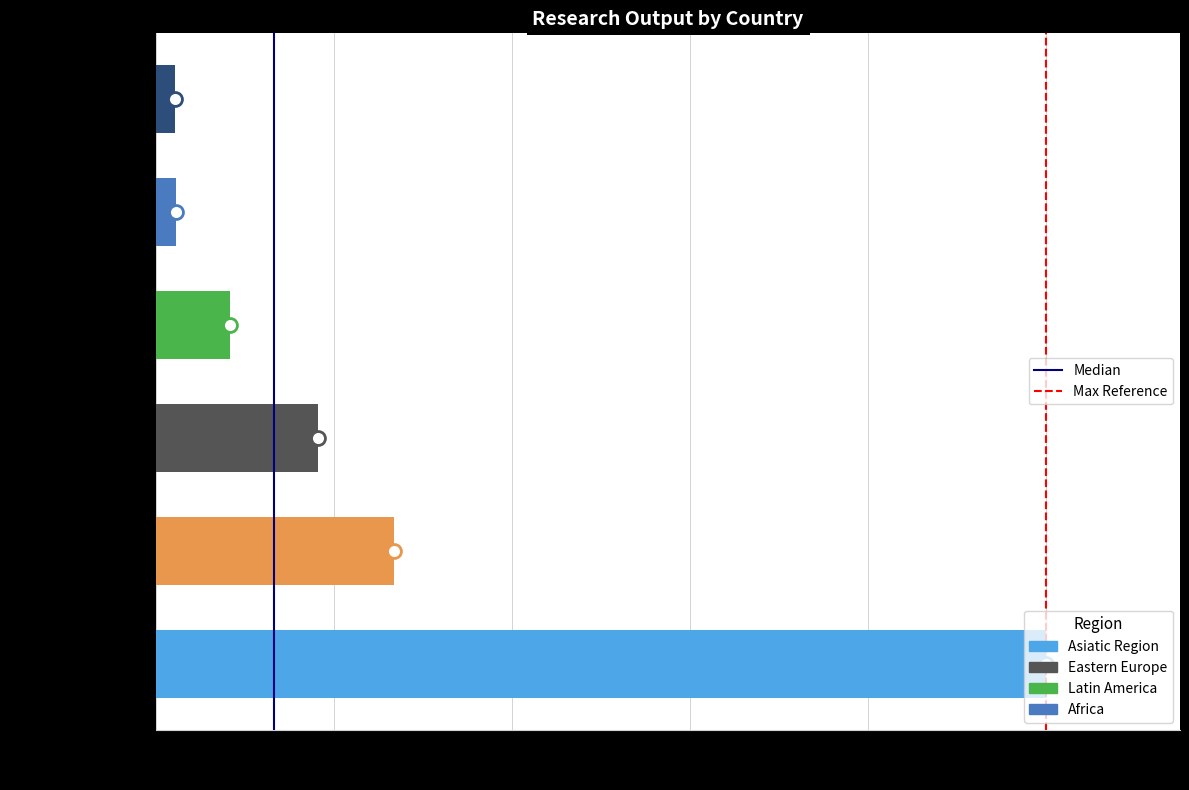

What is the difference between the maximum and minimum values?

1.0